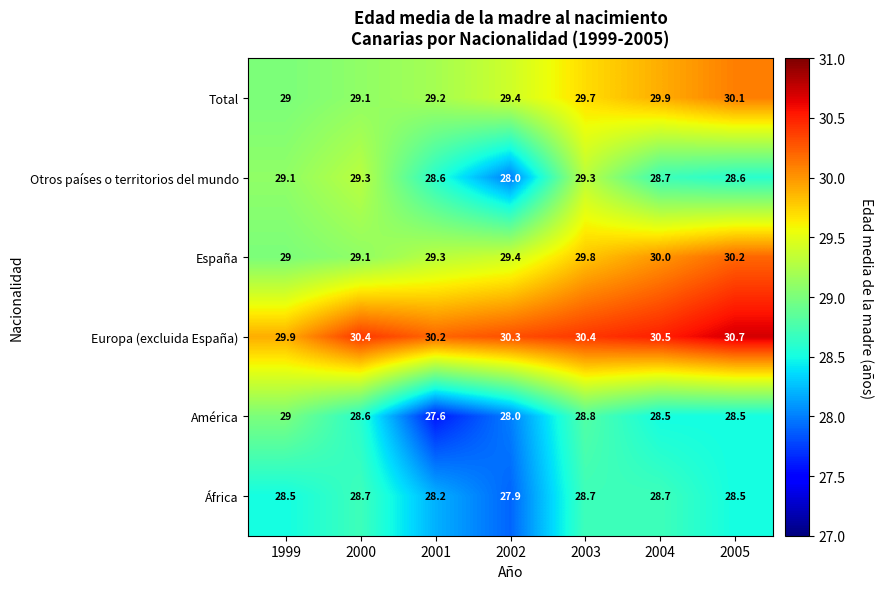

How many data points does each series have?

7